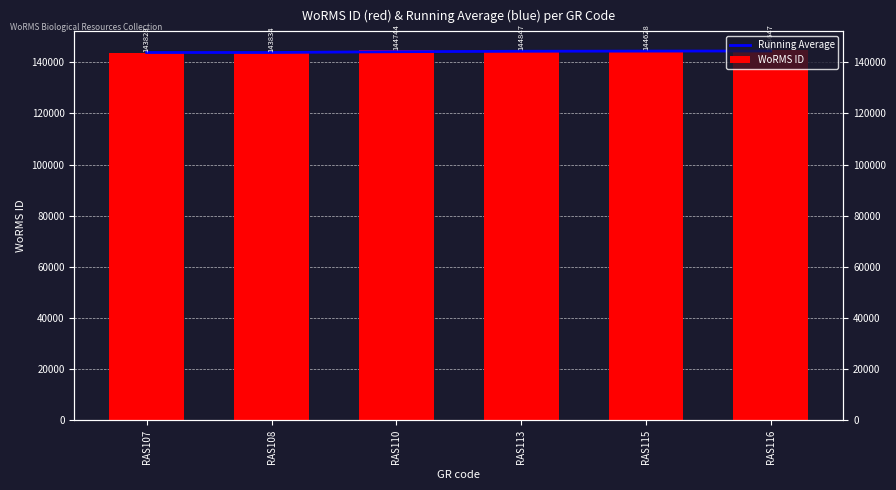

Does the chart contain stacked bars?

No